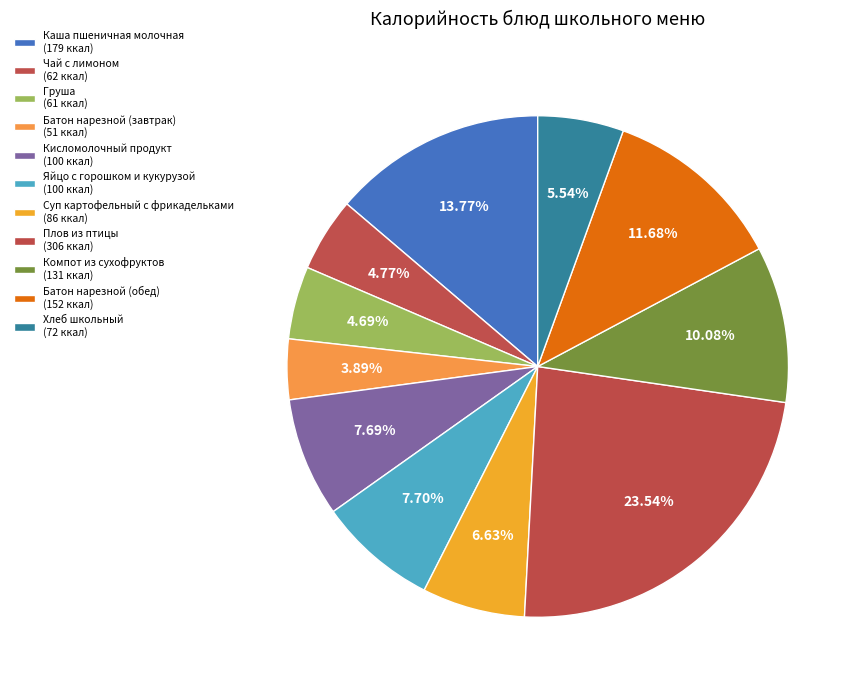

The Груша slice represents 15% of the pie. True or false?

False